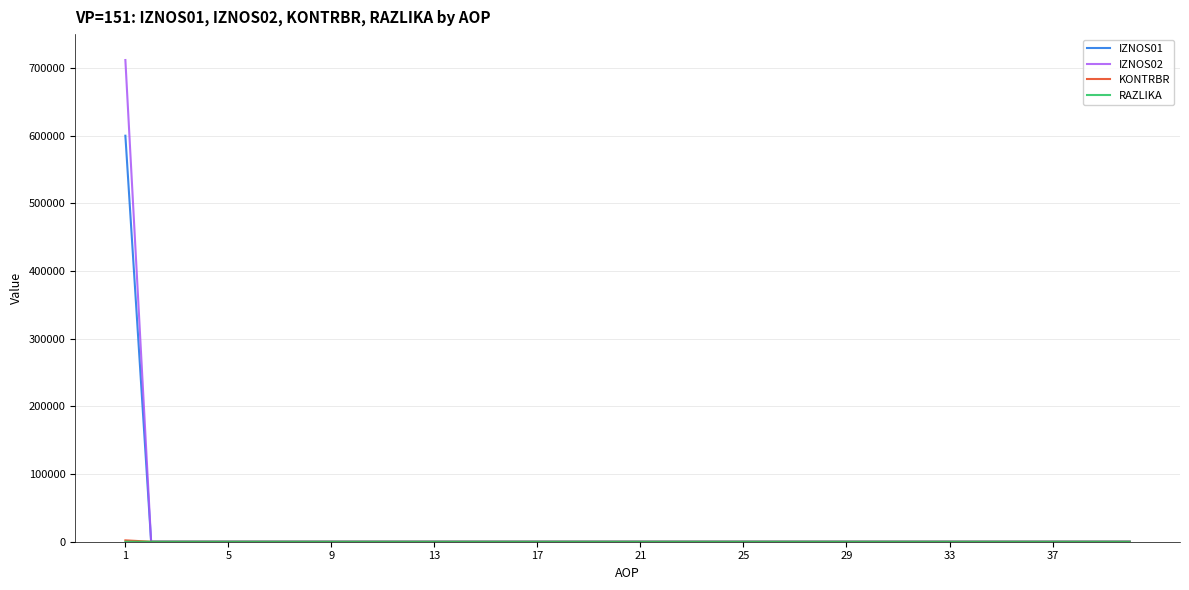

Does the chart display data point markers on the line(s)?

No